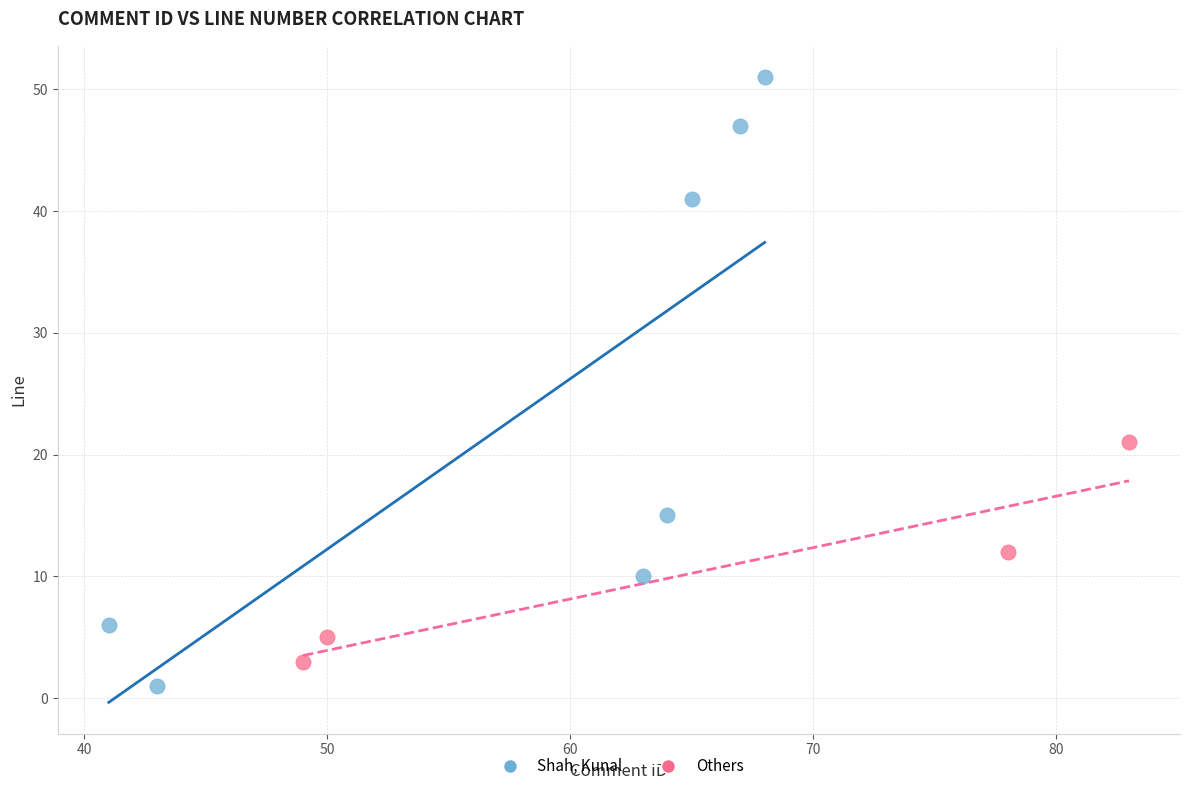

Which series has the largest Y range (max minus min)?

Shah, Kunal